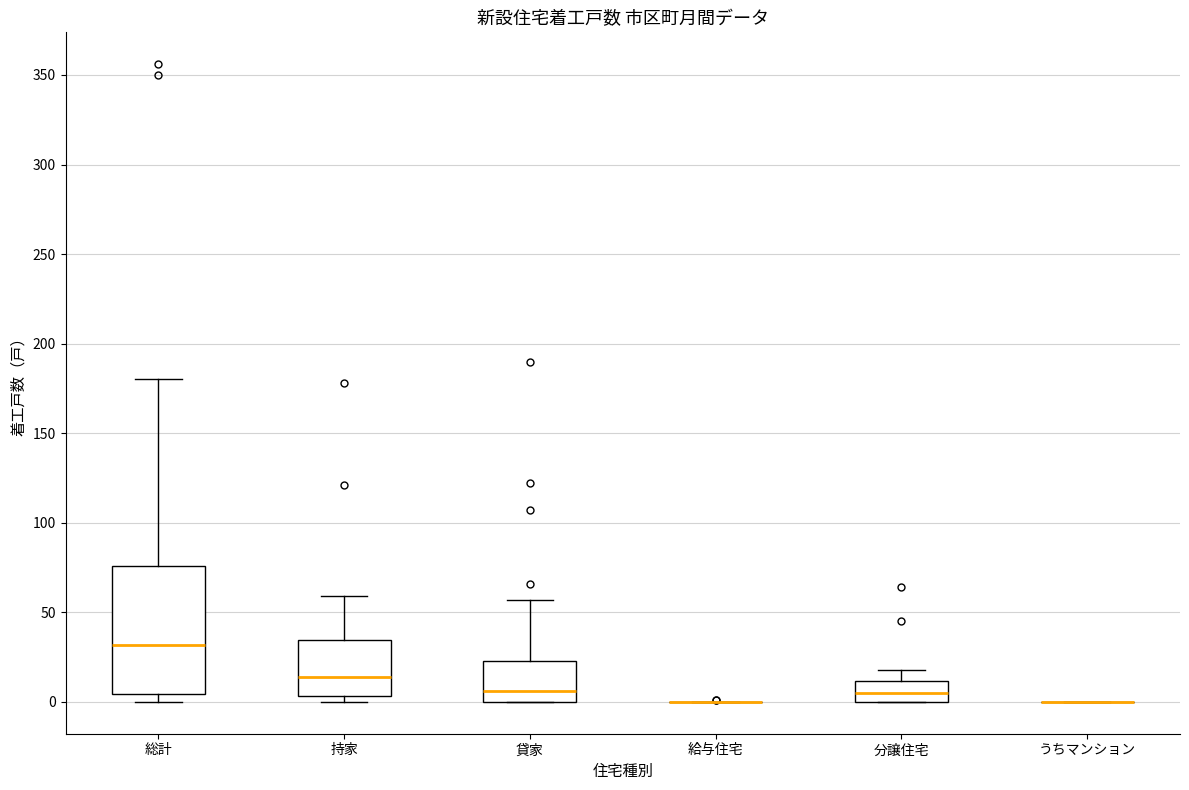

Which box is the tallest, from its lower edge to its upper edge?

総計